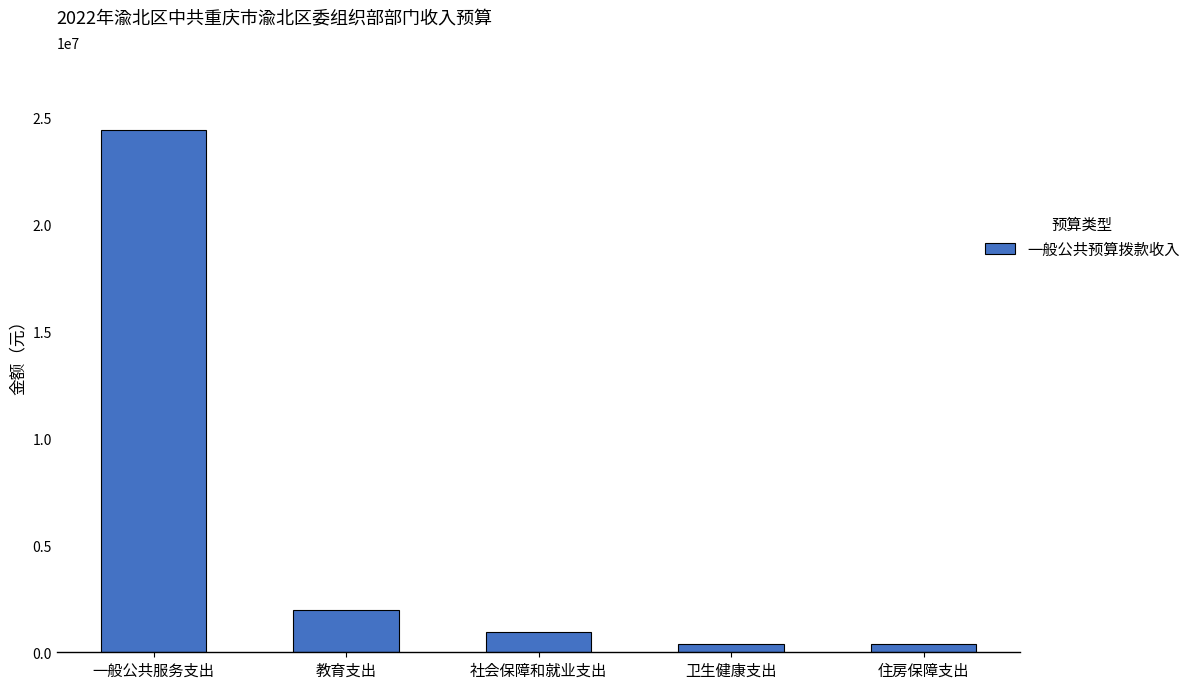

What is the average value?

5633116.7